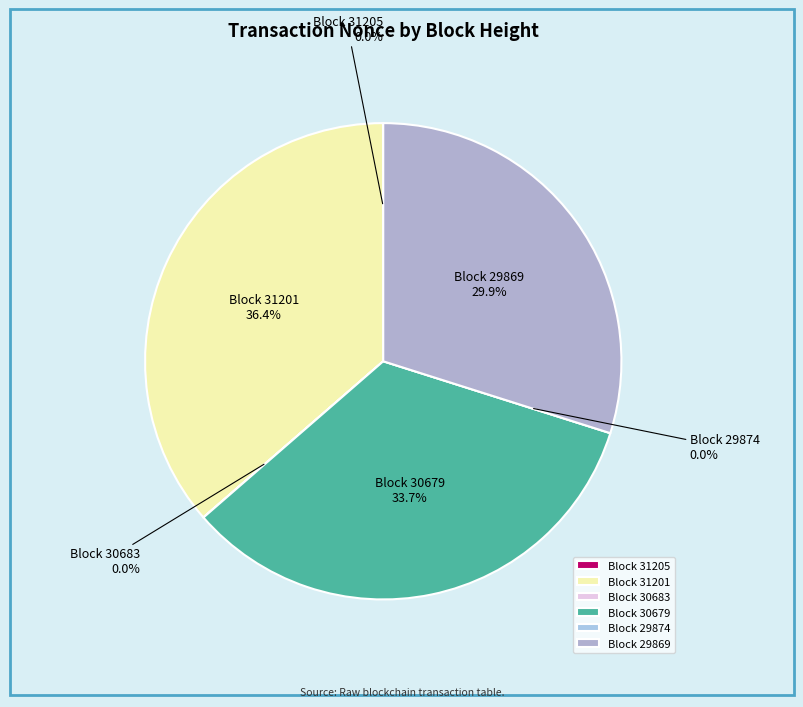

What is the change in value from 31205 to 30683?

-1